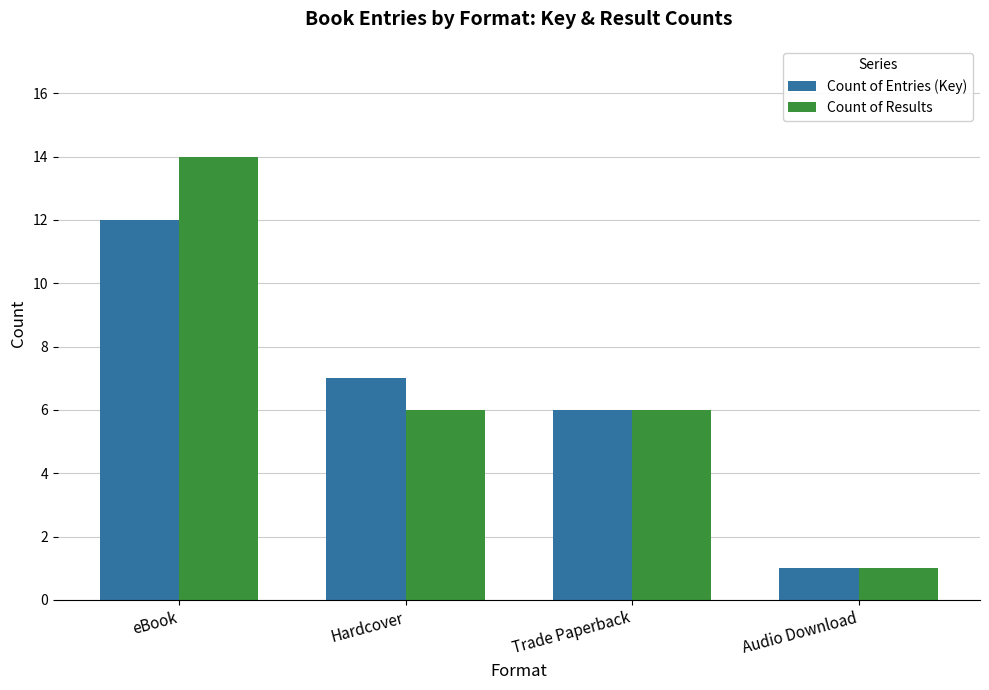

Where does the Count of Entries (Key) series first go above 7?

eBook